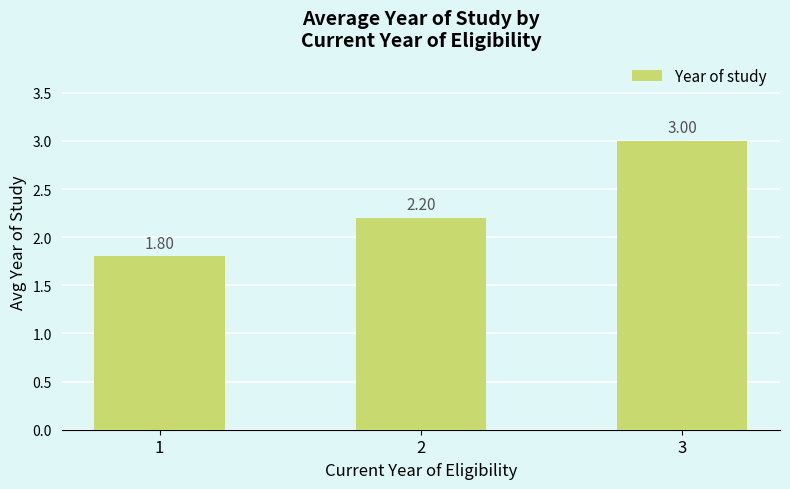

The chart shows a value of 3.0 at 3. True or false?

True